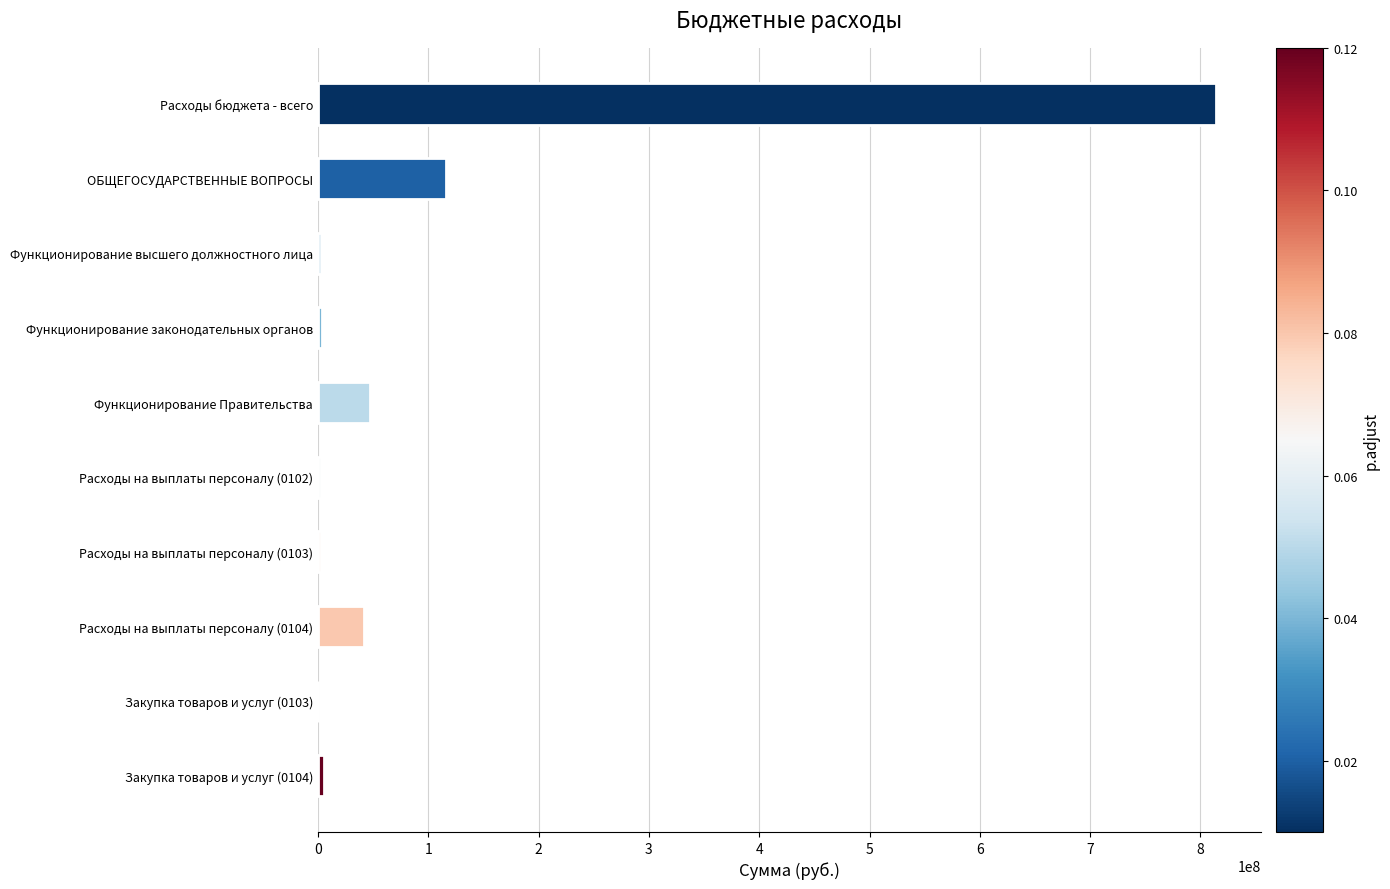

Is it true that the value at ОБЩЕГОСУДАРСТВЕННЫЕ ВОПРОСЫ is 59520465.0?

False